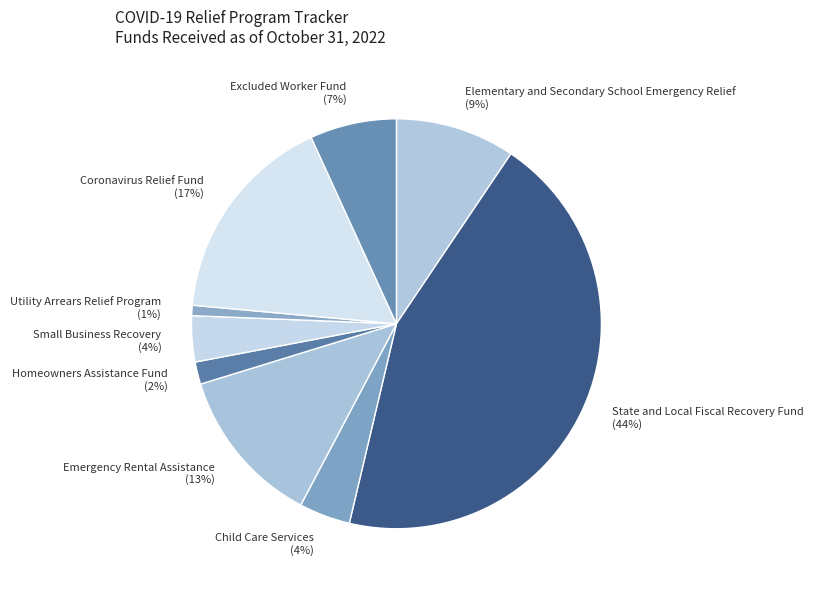

Between Coronavirus Relief Fund and State and Local Fiscal Recovery Fund, which is larger?

State and Local Fiscal Recovery Fund